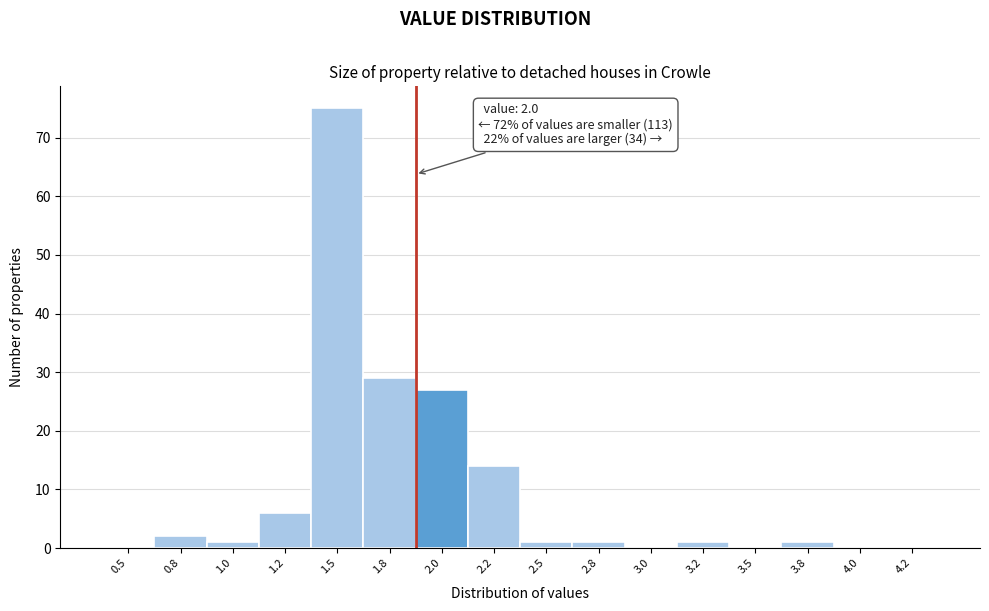

Reading left to right, transcribe all the data shown in this chart.

0.5=0	0.8=2	1.0=1	1.2=6	1.5=75	1.8=29	2.0=27	2.2=14	2.5=1	2.8=1	3.0=0	3.2=1	3.5=0	3.8=1	4.0=0	4.2=0